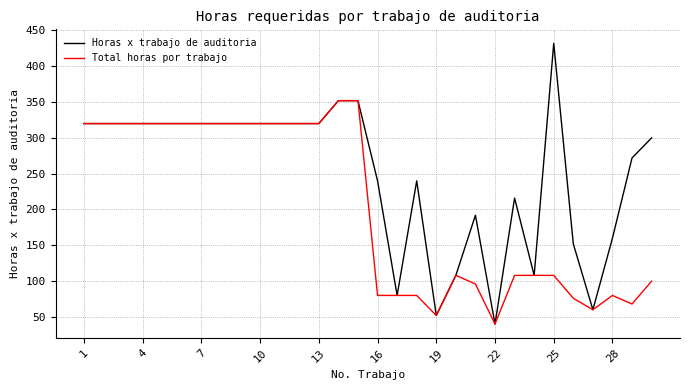

Rank the series by their average value, from lowest to highest.

Total horas por trabajo, Horas x trabajo de auditoria